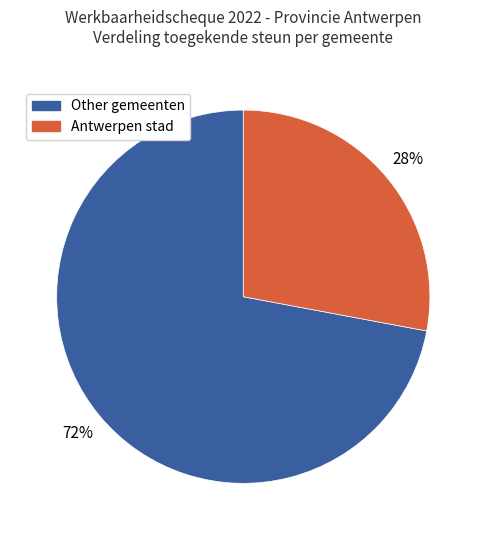

Which slice is the largest?

Other gemeenten